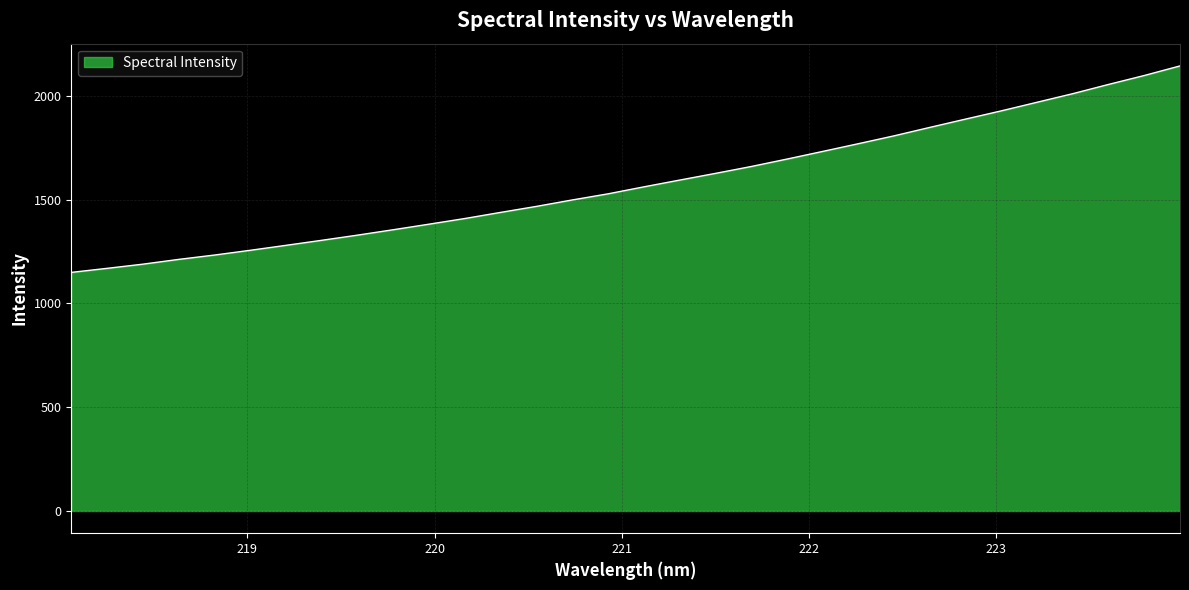

What is the difference between the maximum and minimum values?

995.1